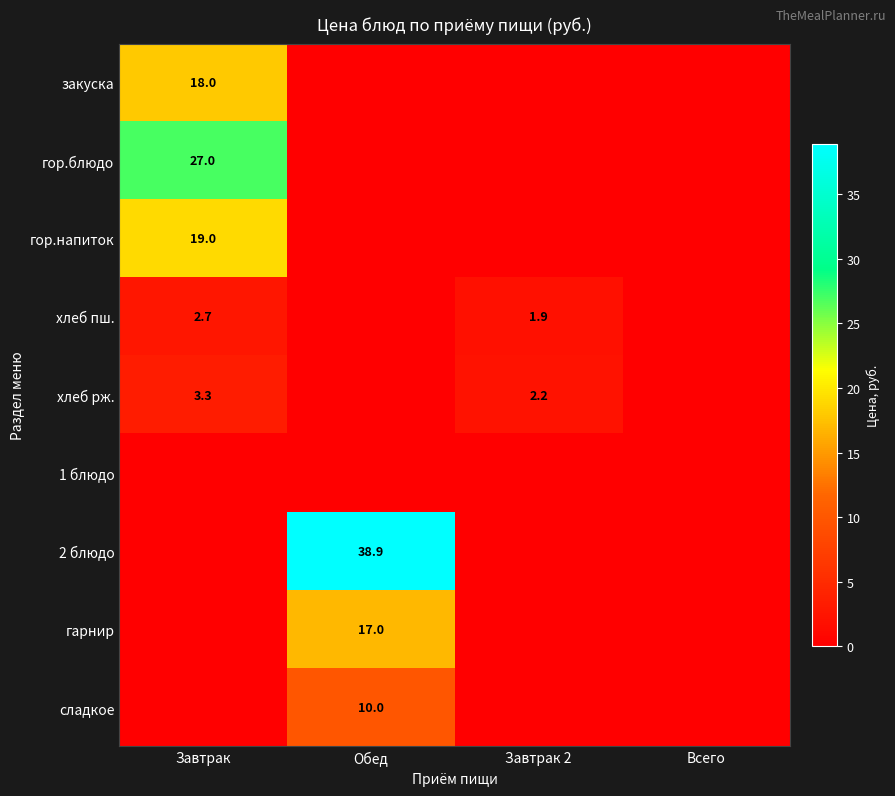

What is the spread (max minus min) of values at Завтрак 2?

2.2